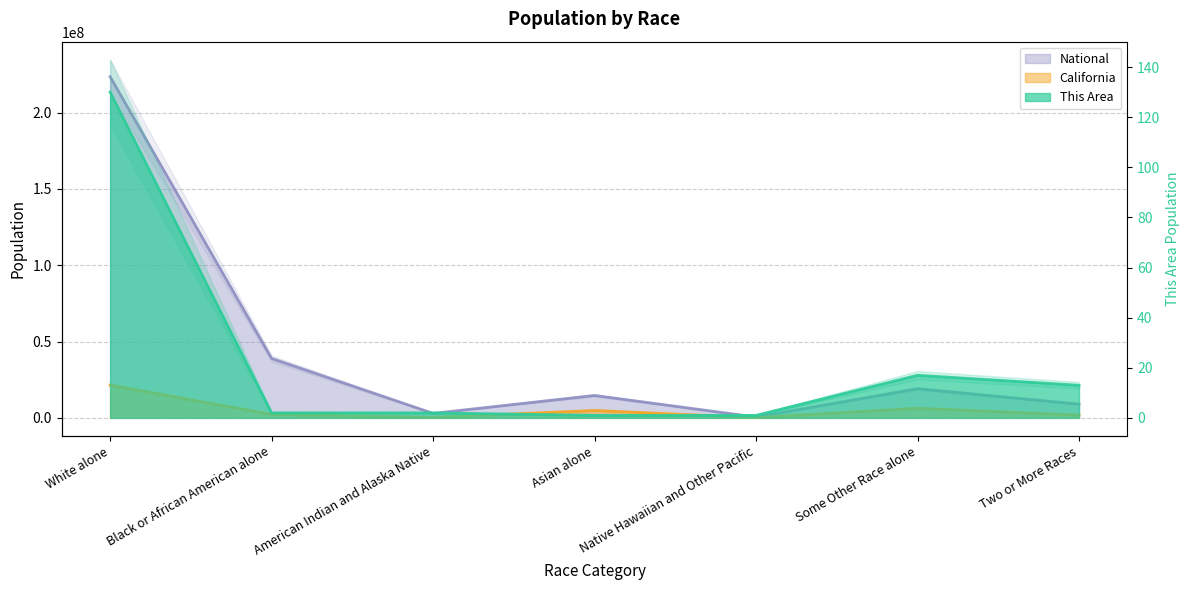

In California, how many points are lower than both neighbors (excluding endpoints)?

2